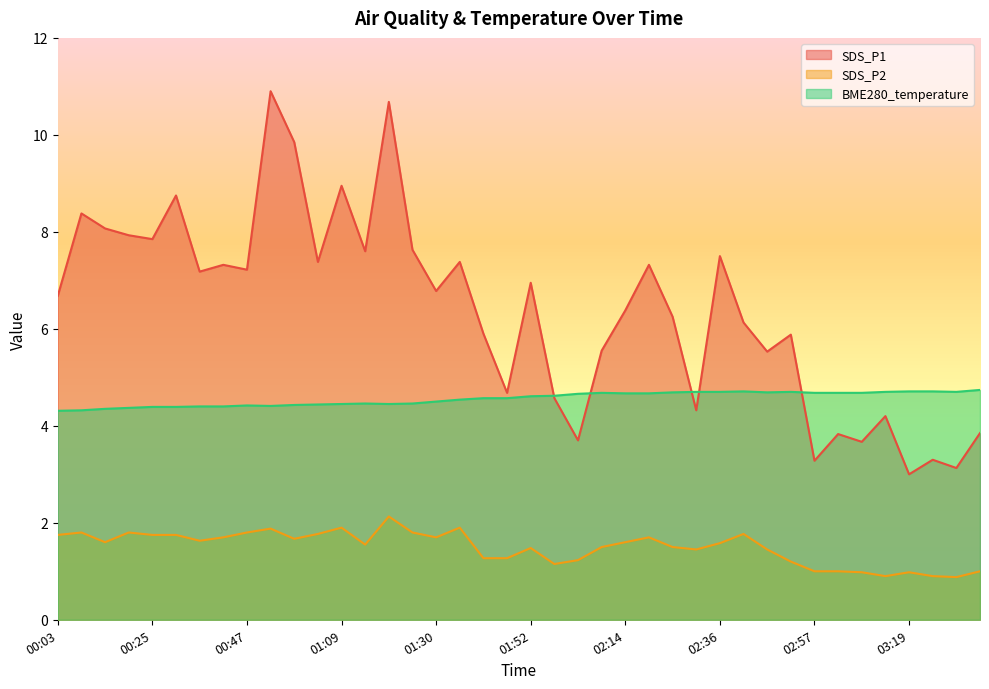

What is the total value across all series at 03:03?

9.5